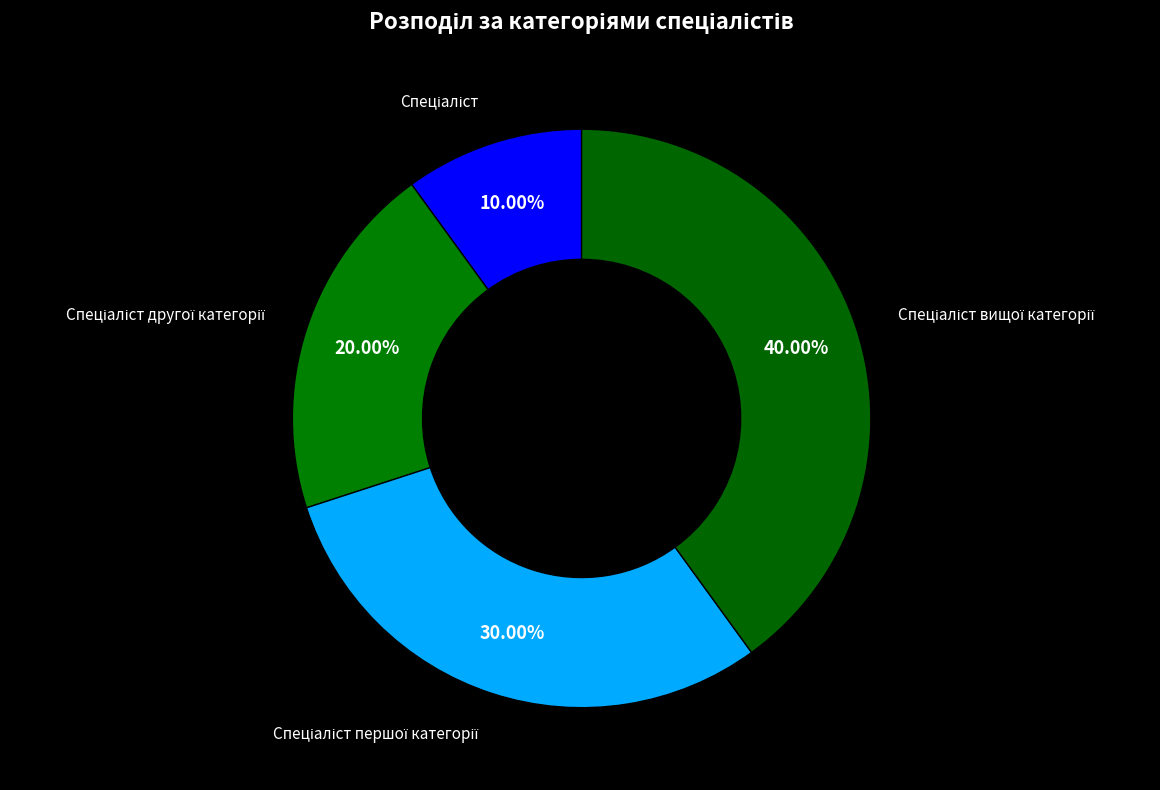

Is there any slice that represents more than half of the pie?

No